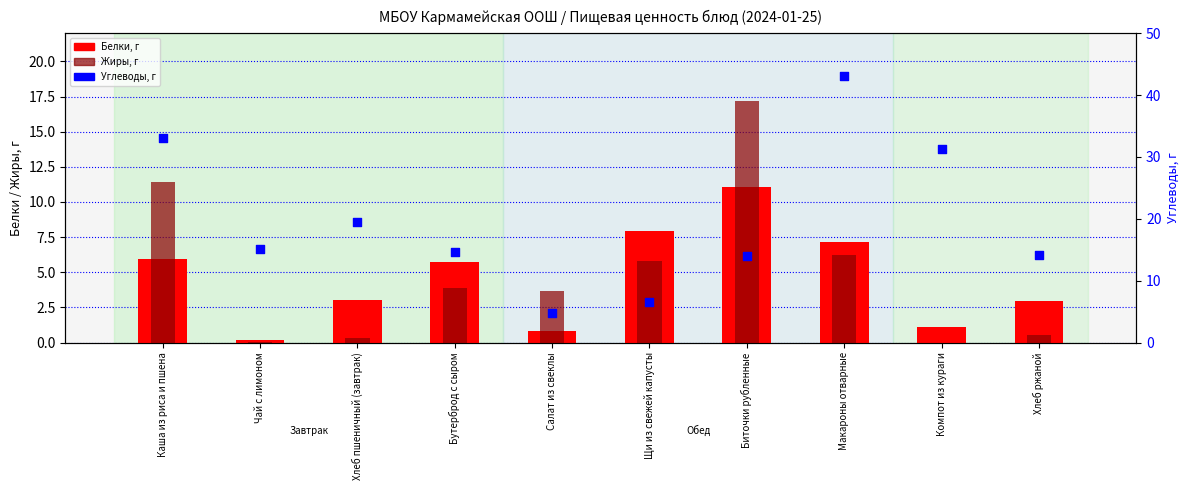

At which category is the sum across all series the highest?

Макароны отварные